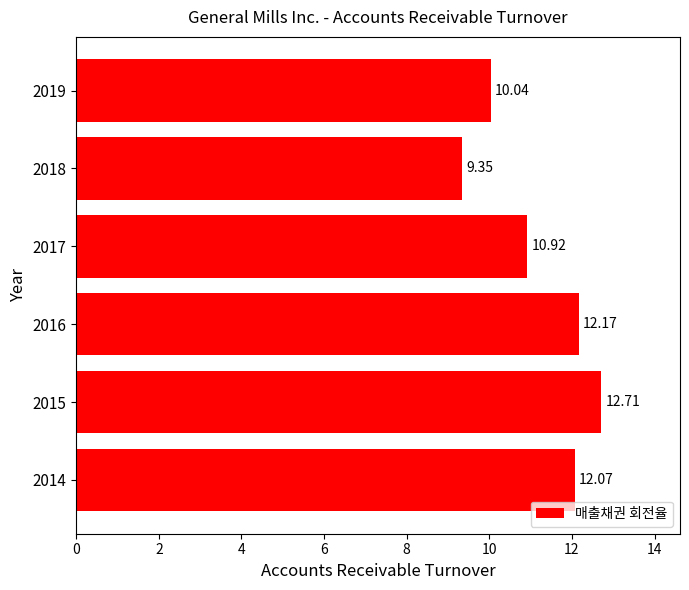

What is the average value?

11.2